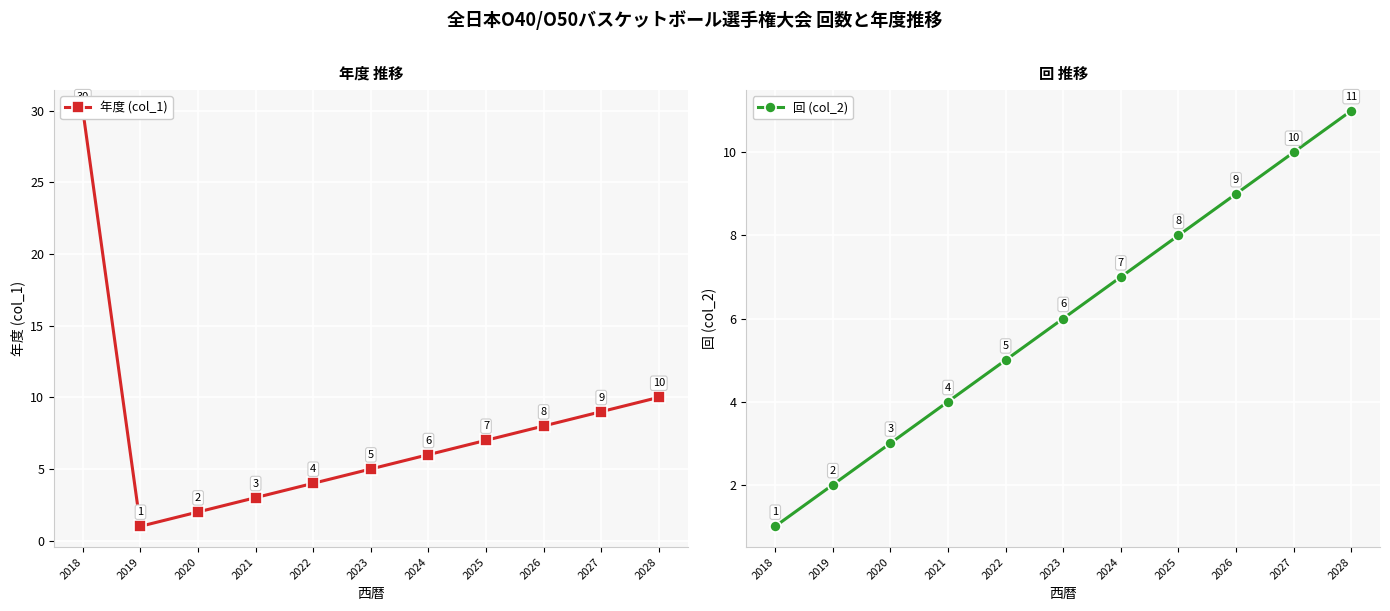

Is it true that 回 (col_2) equals 11 at 2028?

True